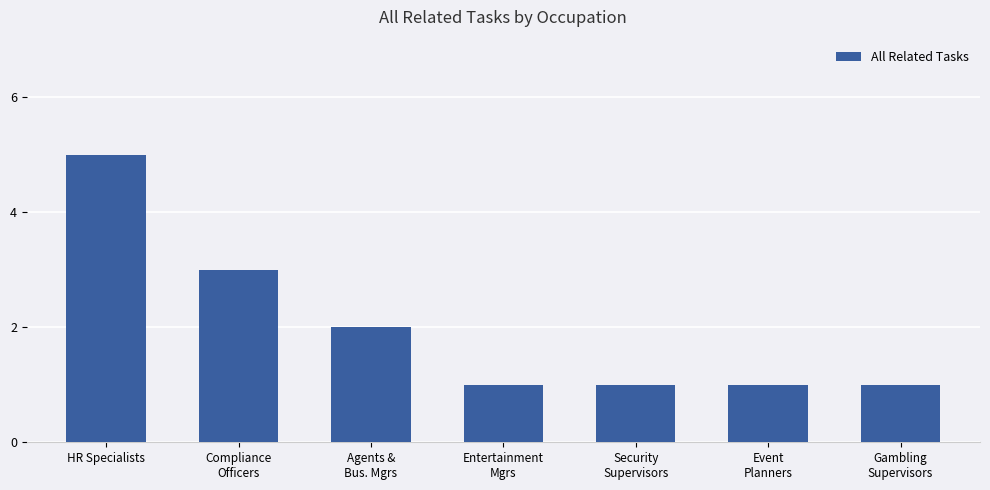

What is the value of the 6th bar from the left?

1